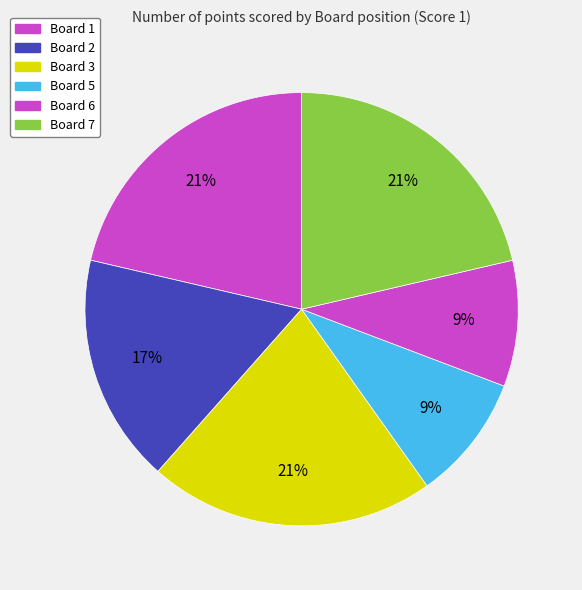

How many slices are in this pie chart?

6